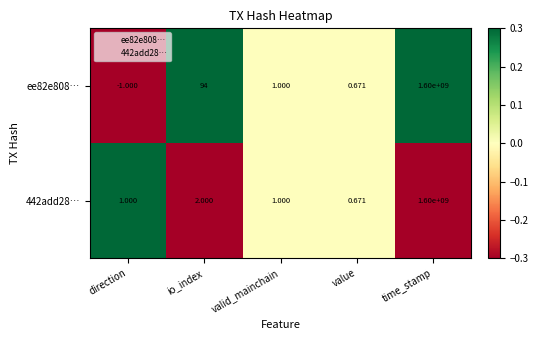

At which label does ee82e808… reach its peak?

time_stamp